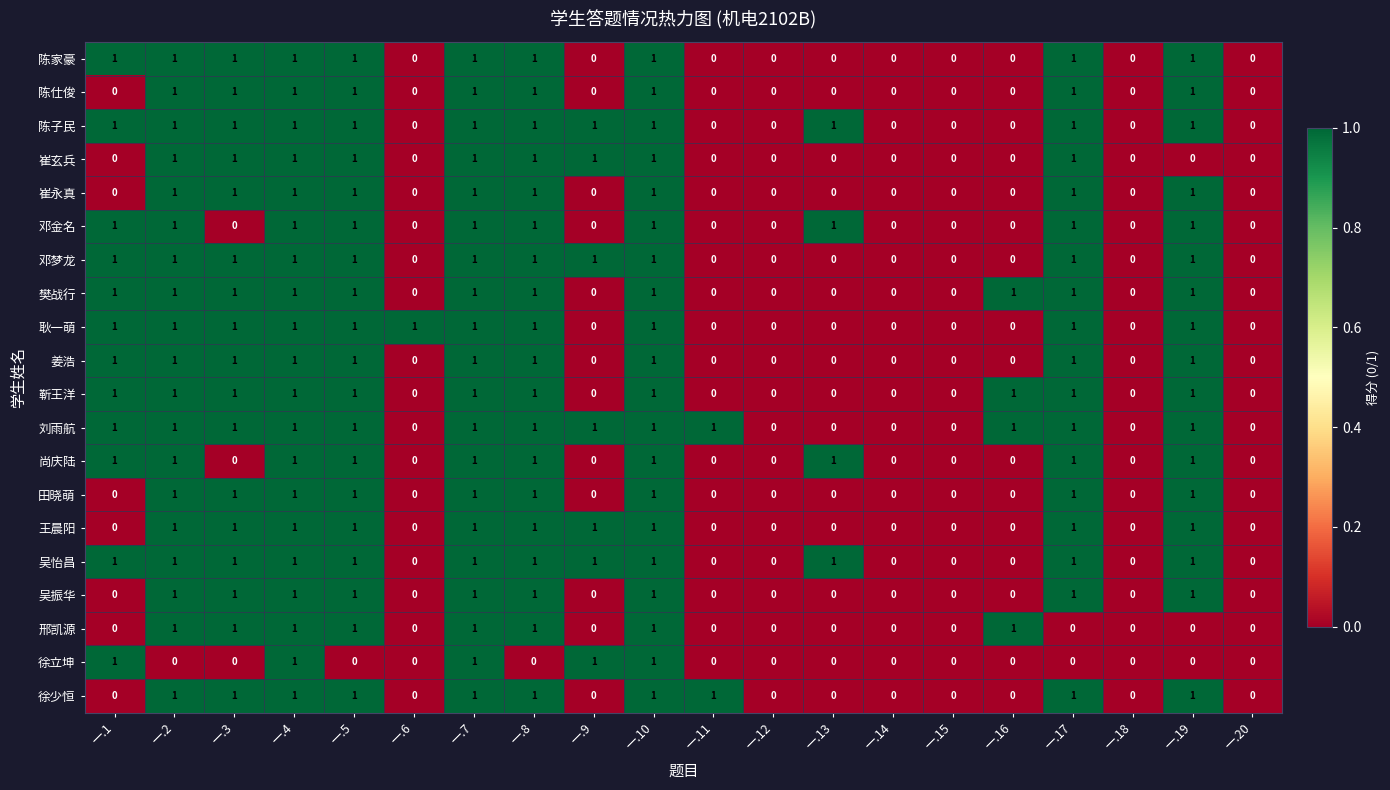

True or false: 吴怡昌 has a value of 1 at 一.7.

True